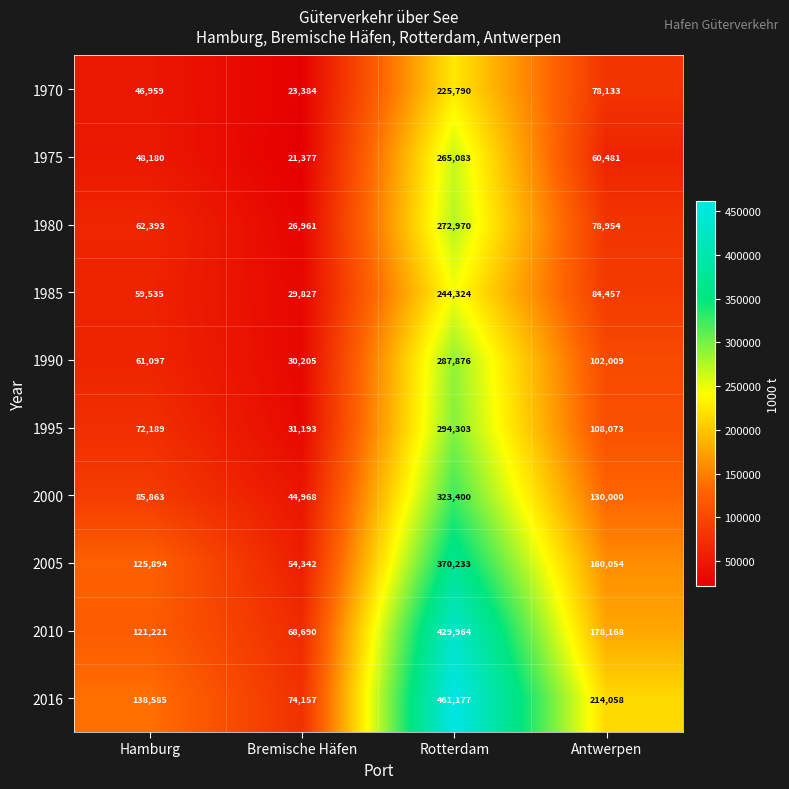

At which category does the chart reach its peak across all series?

Rotterdam